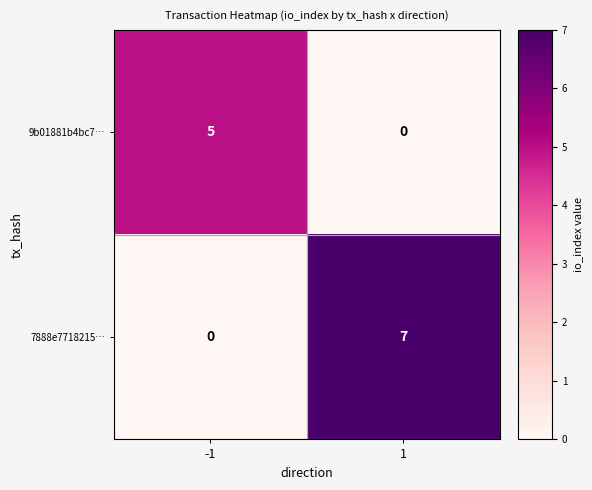

How many values in 7888e7718215… are above zero?

1